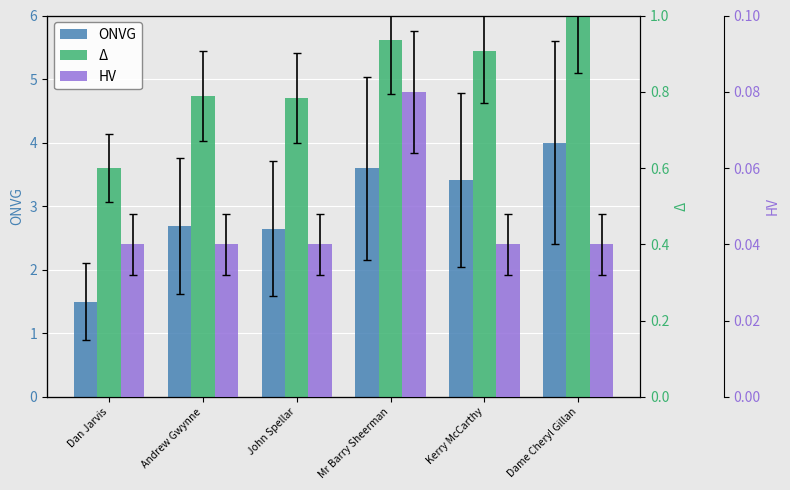

What is the label of the 4th bar from the right?

John Spellar